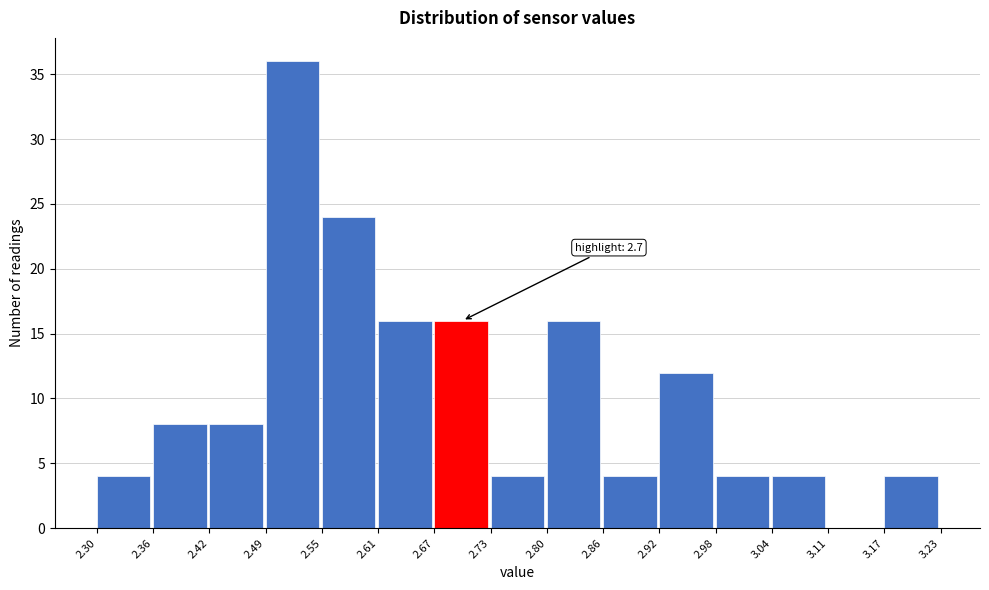

Over which range of the x-axis is the bar tallest?

2.49 to 2.55